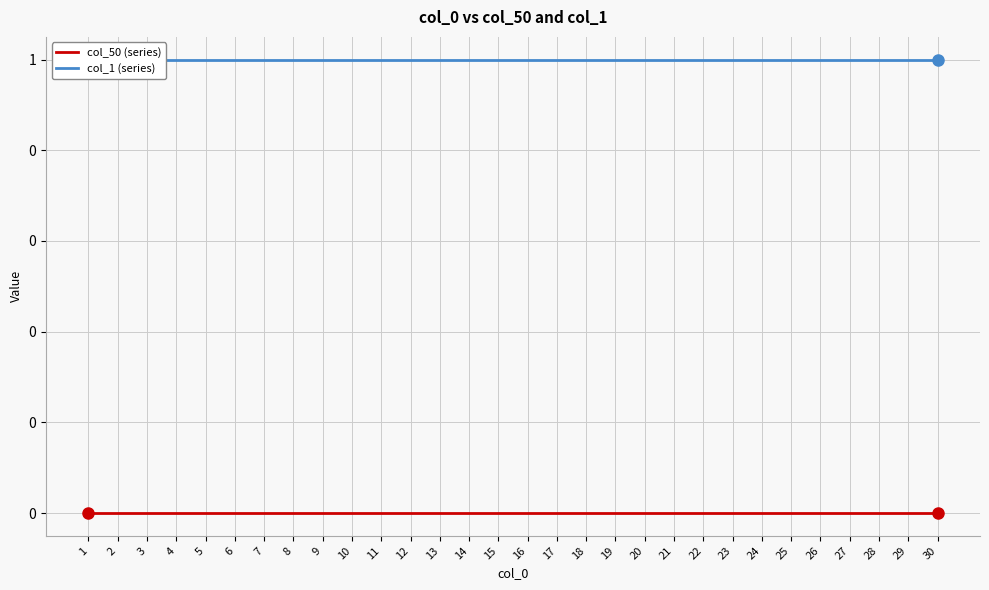

Between 23 and 25, which series saw the biggest shift?

col_50 (series)